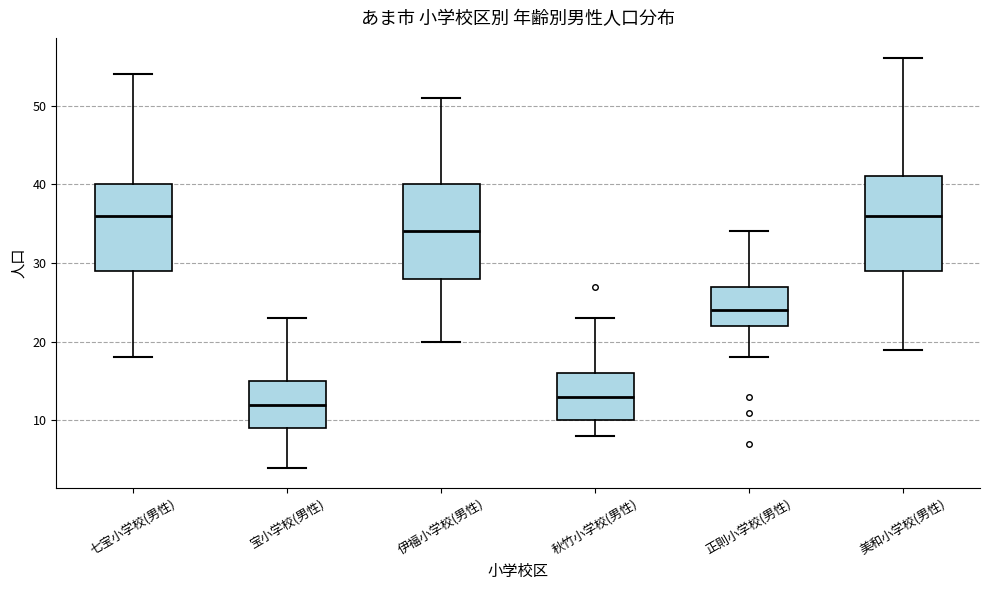

Which box's median line is the lowest?

宝小学校(男性)